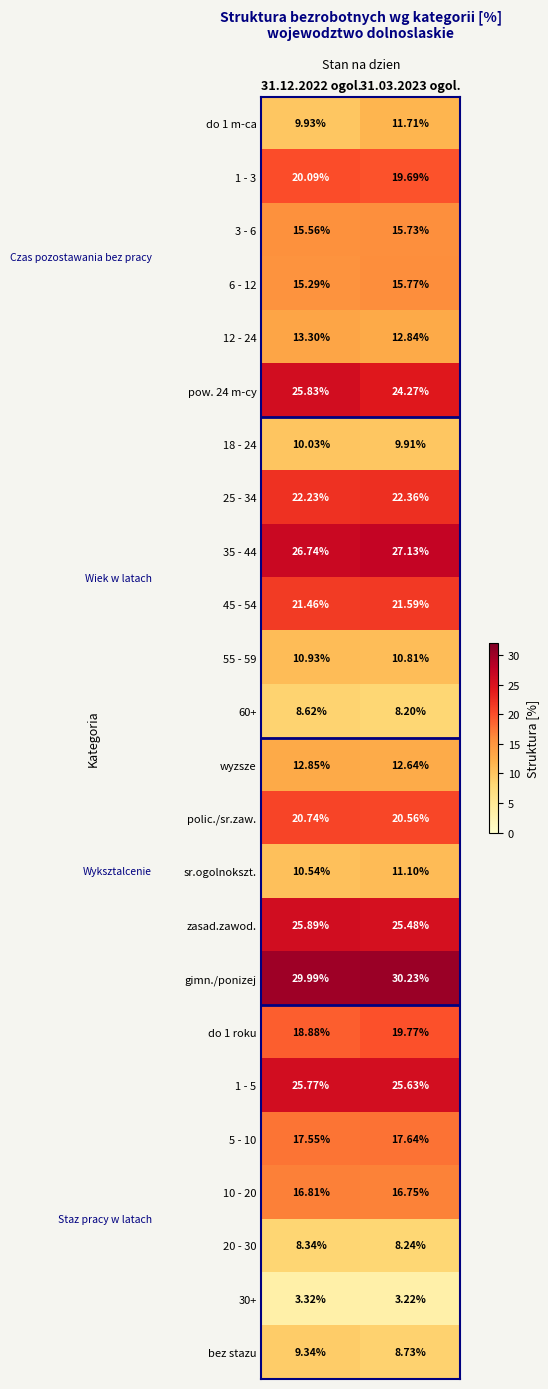

Count the number of data series in this chart.

24